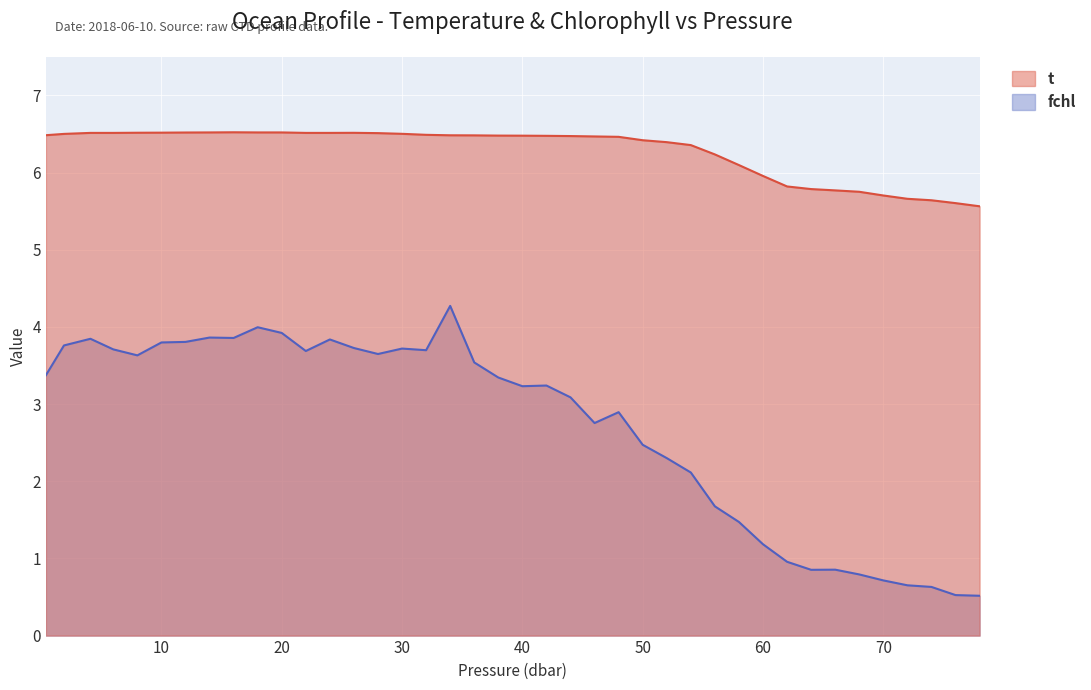

Reading right to left, transcribe all the data shown in this chart.

t: 5.6	5.6	5.6	5.7	5.7	5.8	5.8	5.8	5.8	6.0	6.1	6.2	6.4	6.4	6.4	6.5	6.5	6.5	6.5	6.5	6.5	6.5	6.5	6.5	6.5	6.5	6.5	6.5	6.5	6.5	6.5	6.5	6.5	6.5	6.5	6.5	6.5	6.5	6.5	6.5
fchl: 0.5	0.5	0.6	0.7	0.7	0.8	0.9	0.9	1.0	1.2	1.5	1.7	2.1	2.3	2.5	2.9	2.8	3.1	3.2	3.2	3.3	3.5	4.3	3.7	3.7	3.6	3.7	3.8	3.7	3.9	4.0	3.9	3.9	3.8	3.8	3.6	3.7	3.8	3.8	3.4